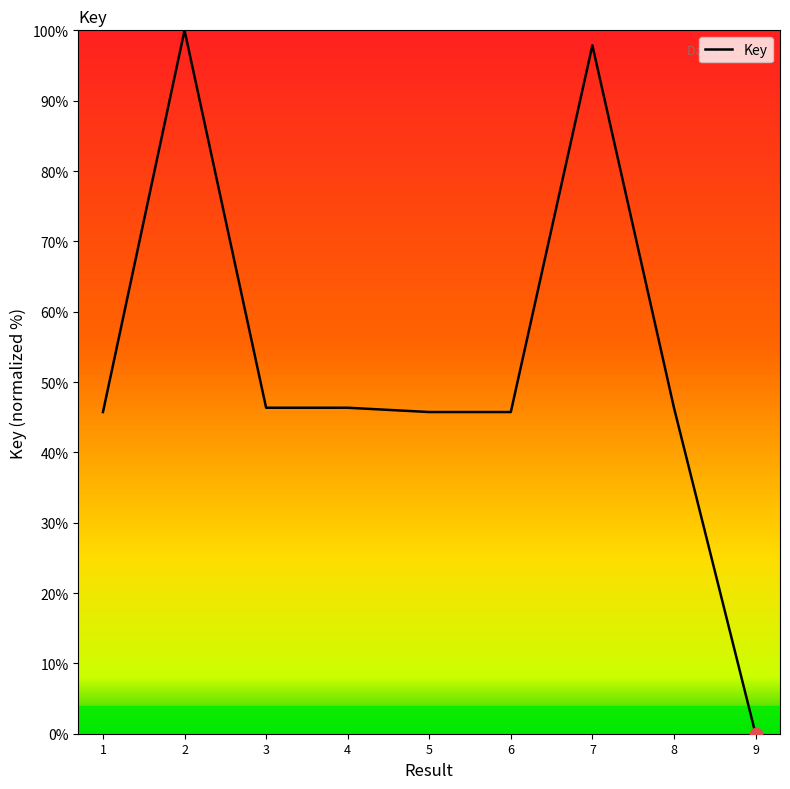

What is the change in value from 5 to 9?

-45.7